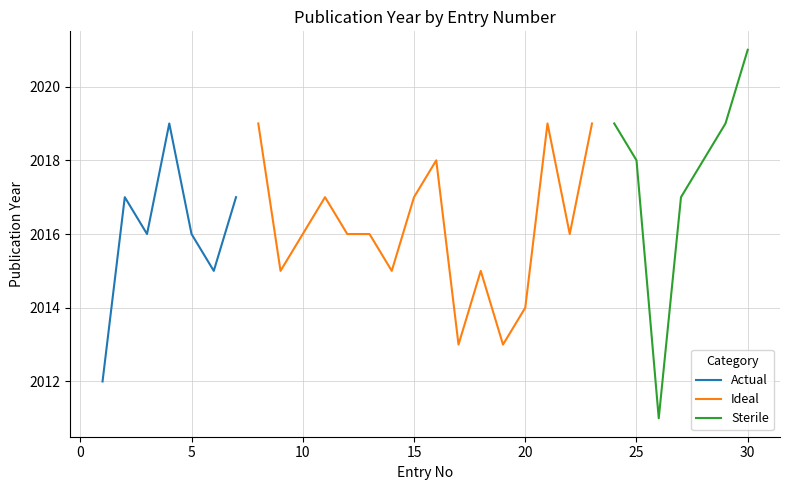

What is the highest value of the Actual series?

2019